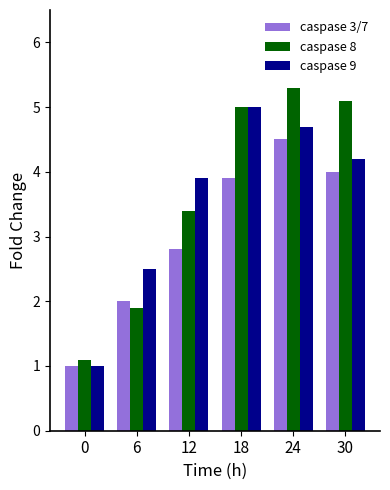

Is the value of caspase 3/7 at 18 greater than the value of caspase 8 at 30?

No